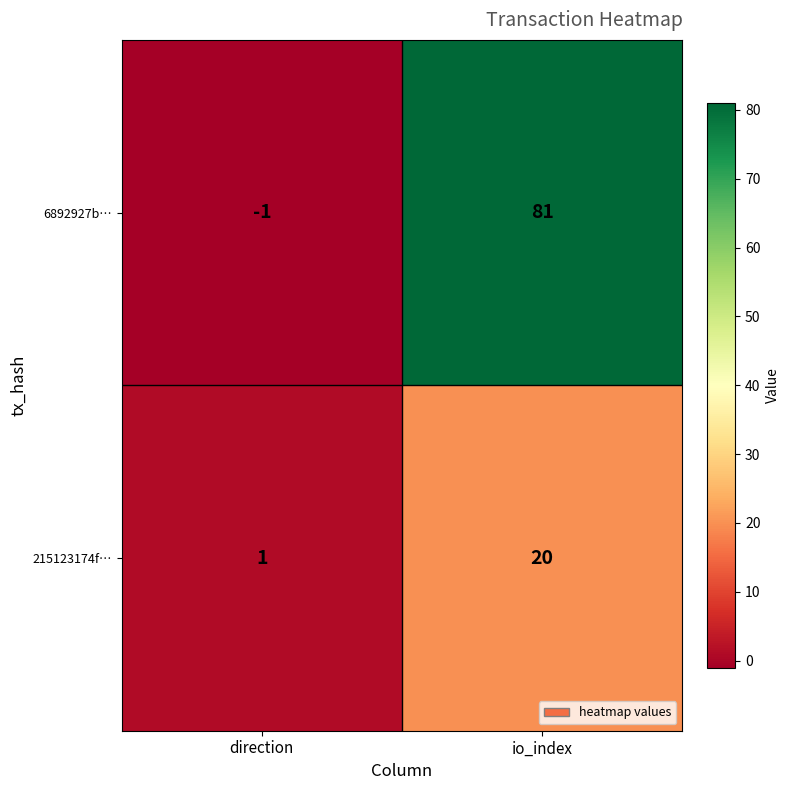

What is the difference between the highest and lowest values at io_index?

61